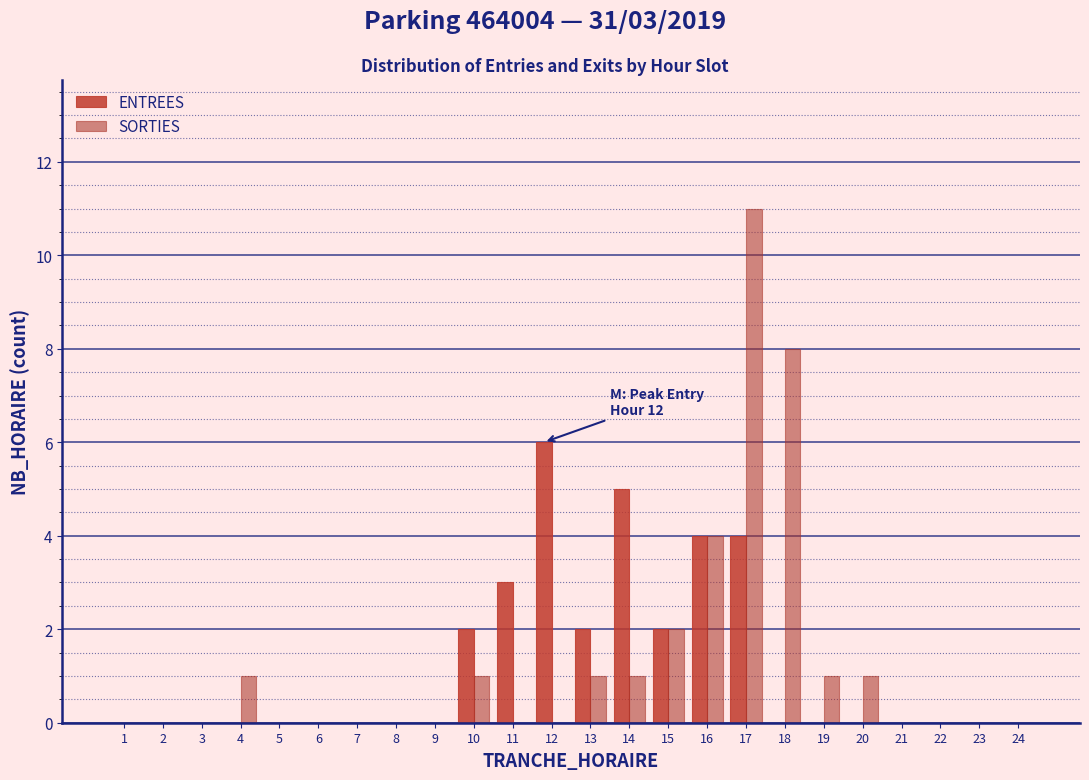

How many groups of bars are there?

24